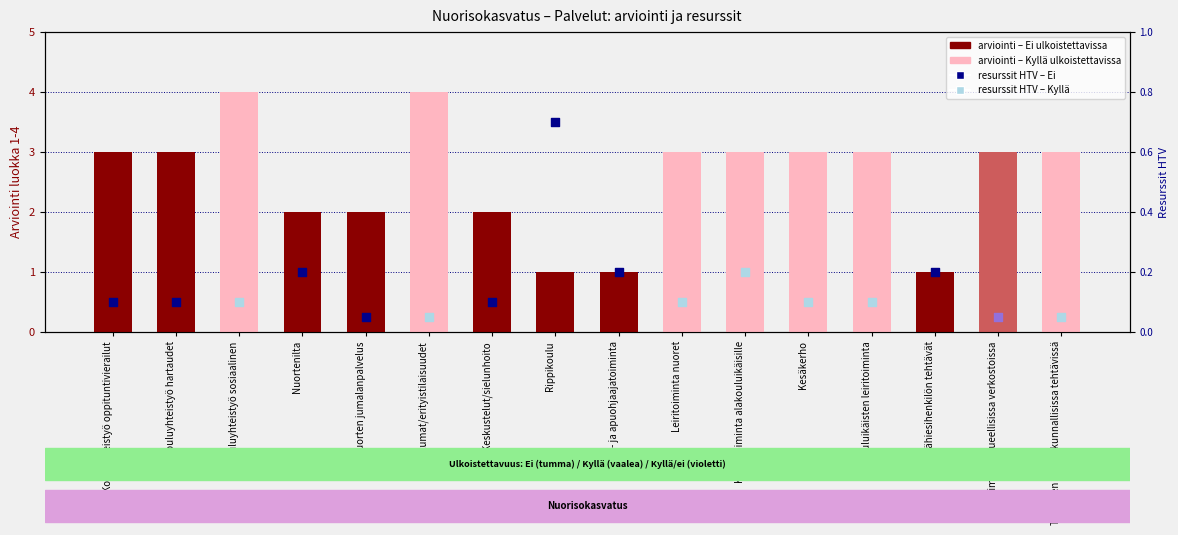

What is the change in value from Nuortenilta to Toimiminen alueellisissa verkostoissa?

+1